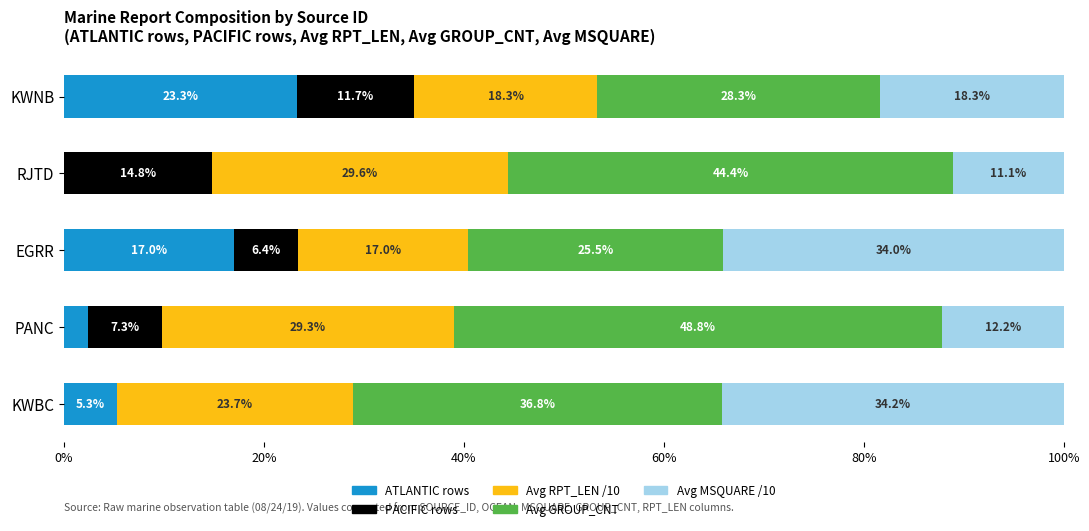

What is the total value across all series at KWBC?

100.0